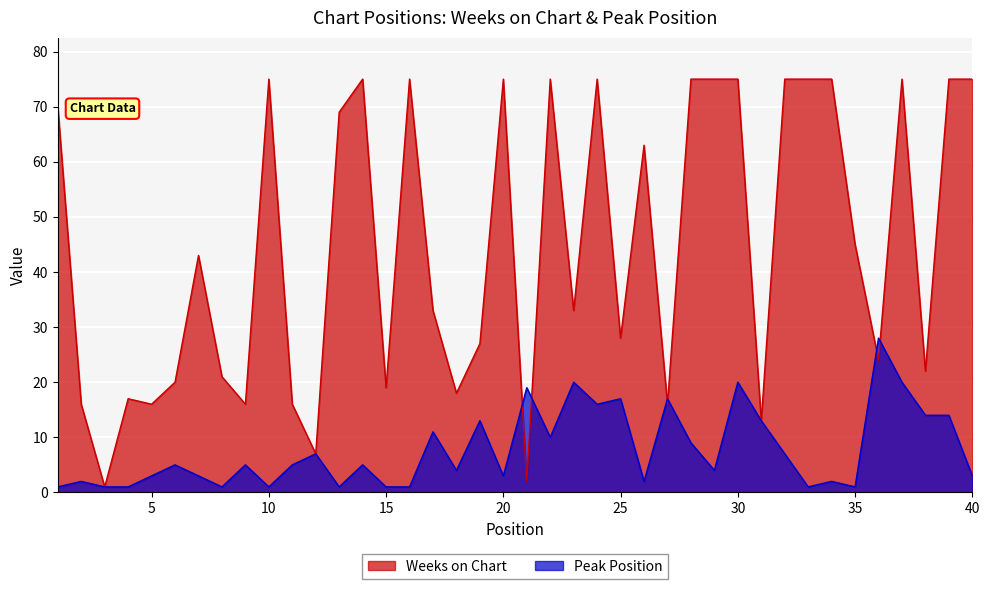

What is the spread (max minus min) of values at 13?

68